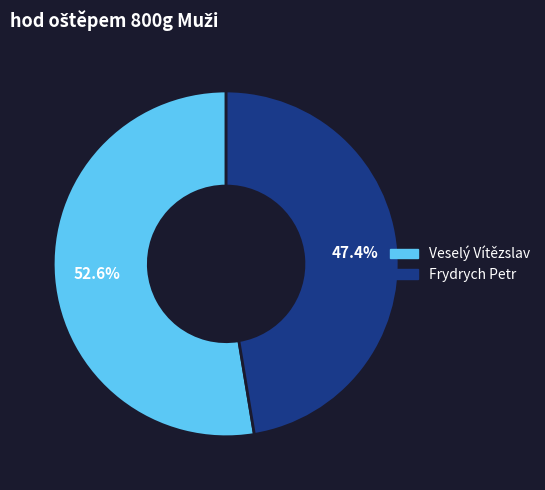

Which slice is the largest?

Veselý Vítězslav